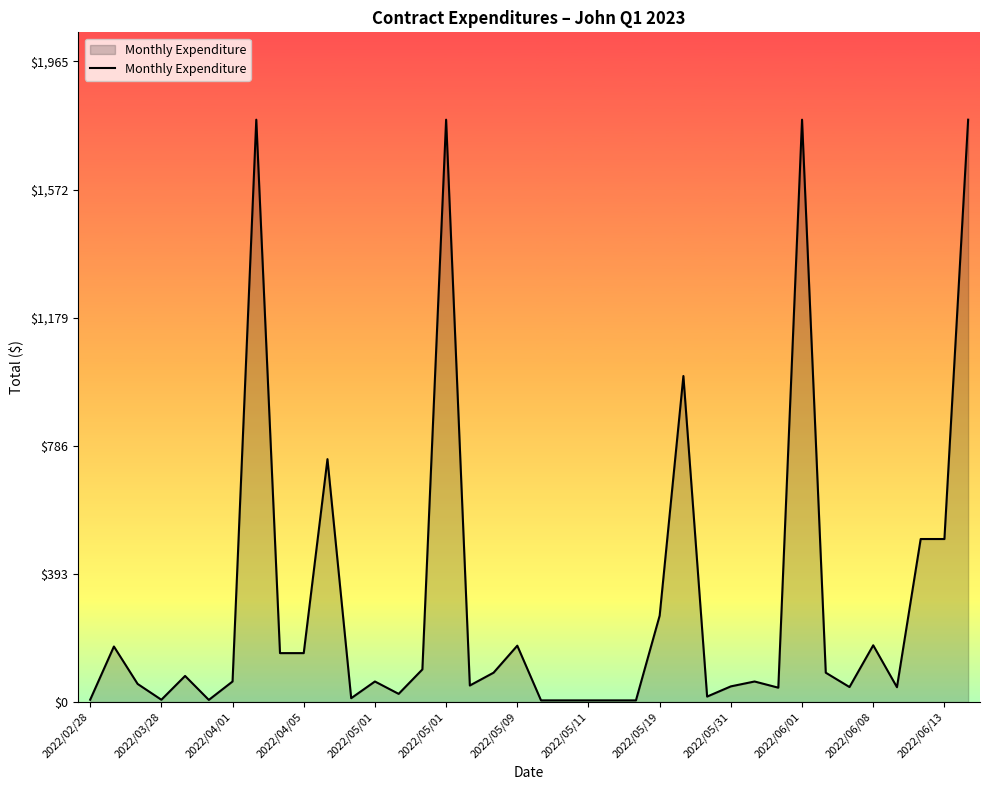

What is the maximum value shown in the chart?

1786.2